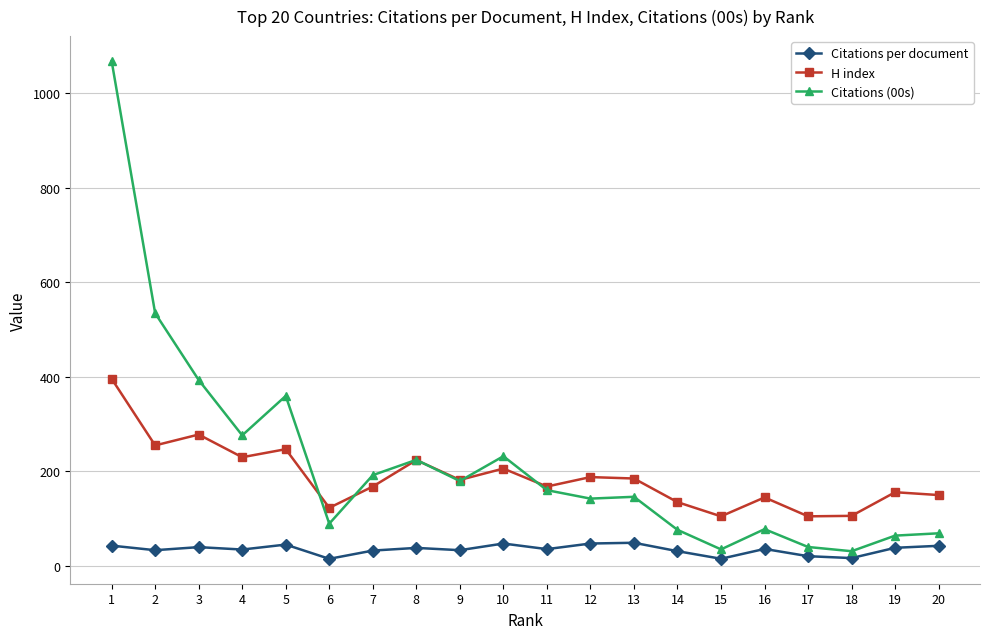

True or false: Citations (00s) and Citations per document intersect in this chart.

False